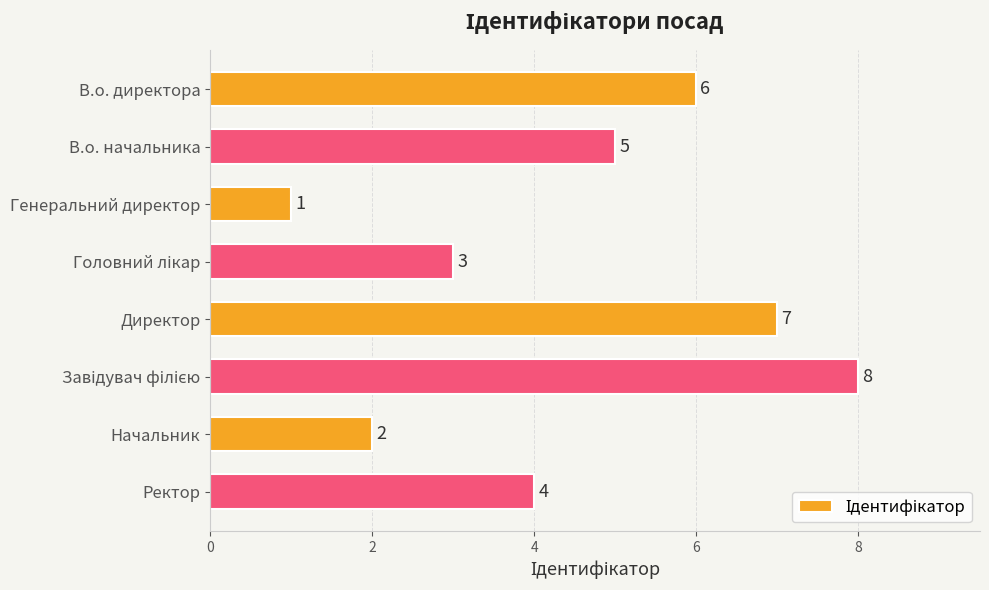

What is the minimum value shown in the chart?

1